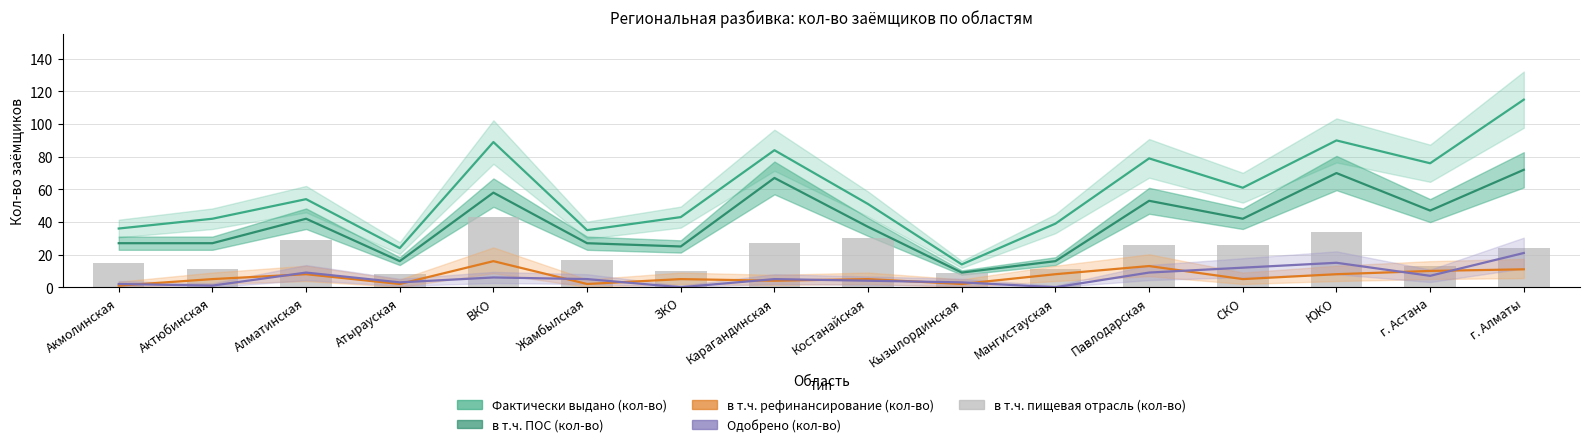

The Фактически выдано (кол-во) series shows 35 at Костанайская. True or false?

False